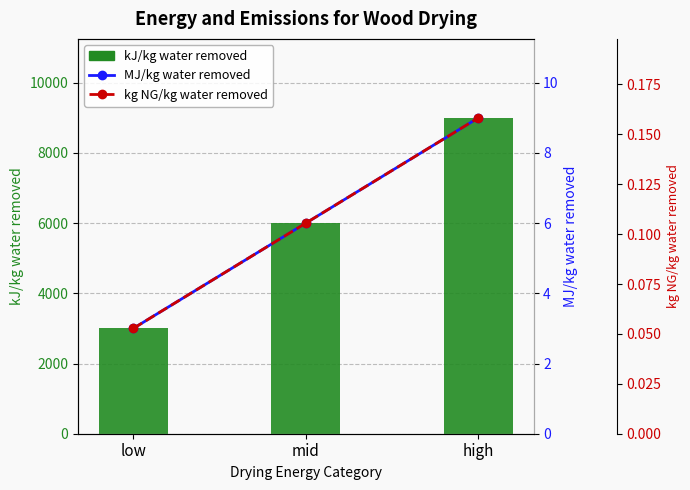

Which series changed the most between low and mid?

kJ/kg water removed